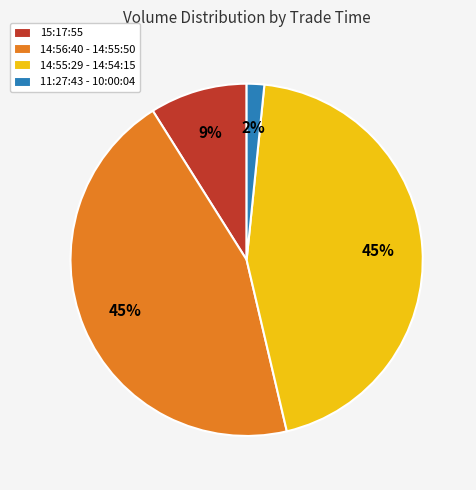

To the nearest percent, what is the average slice percentage?

25%